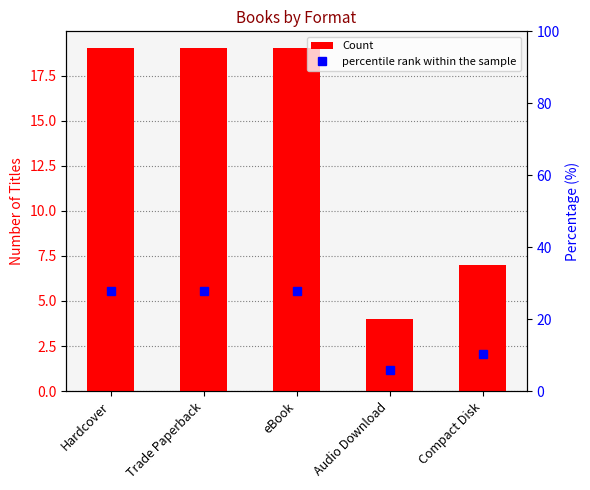

At which label is percentile rank within the sample closest to 16?

Compact Disk